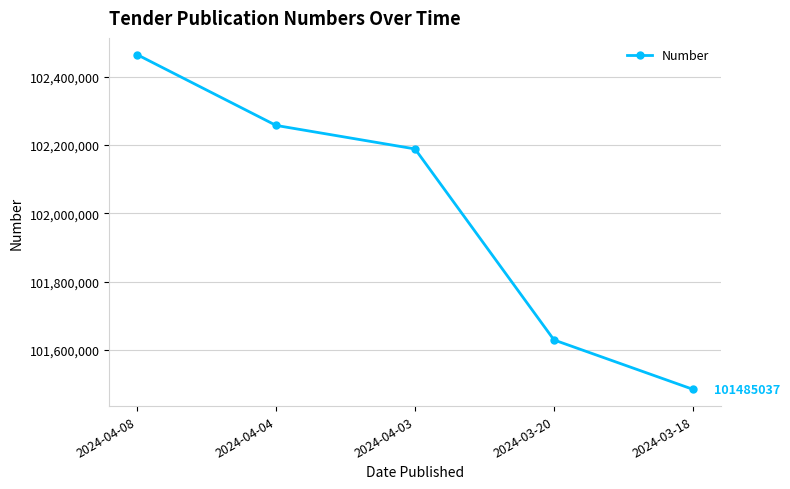

True or false: the data has more than 2 interior local peaks.

False